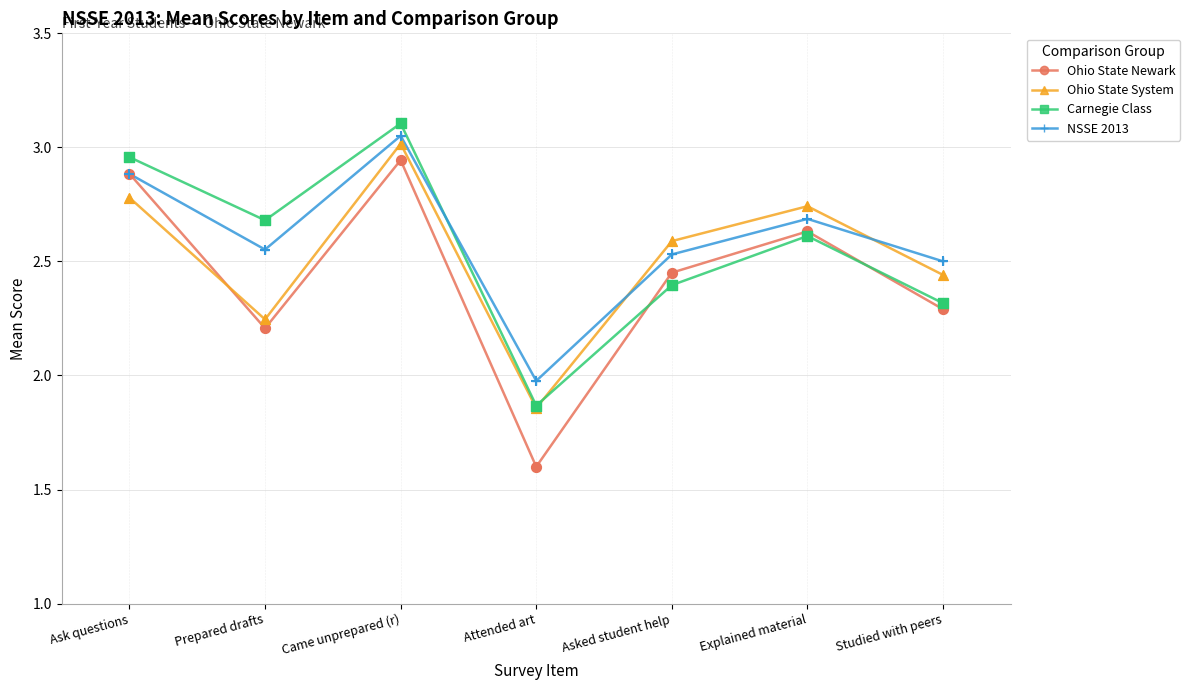

What is the total value across all series at Prepared drafts?

9.7